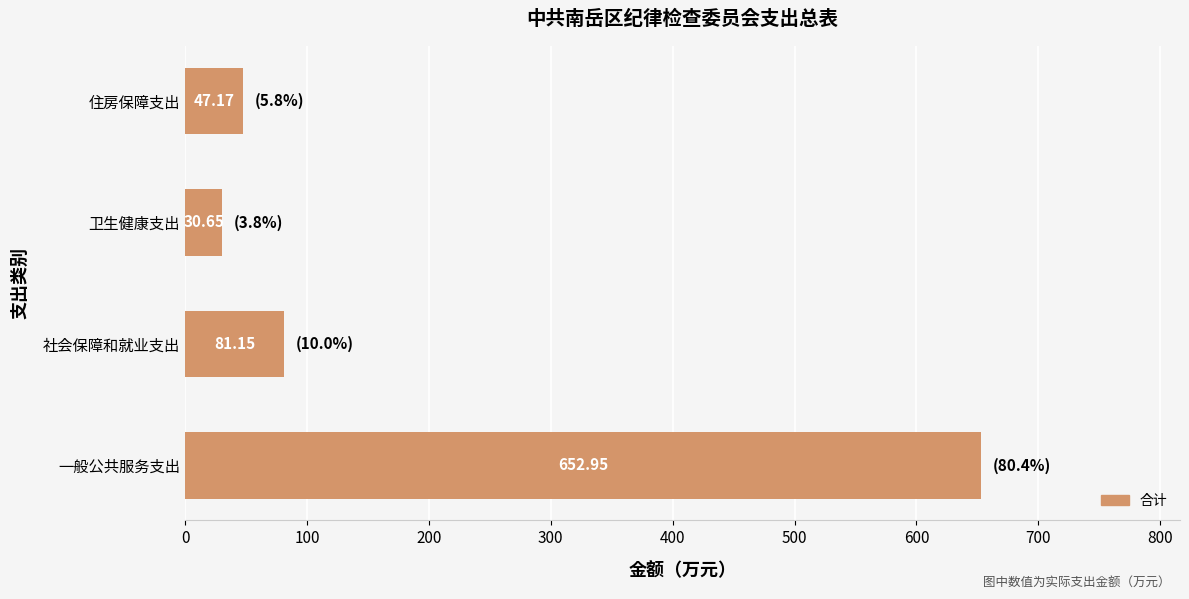

List the labels in order of value, smallest first.

卫生健康支出, 住房保障支出, 社会保障和就业支出, 一般公共服务支出